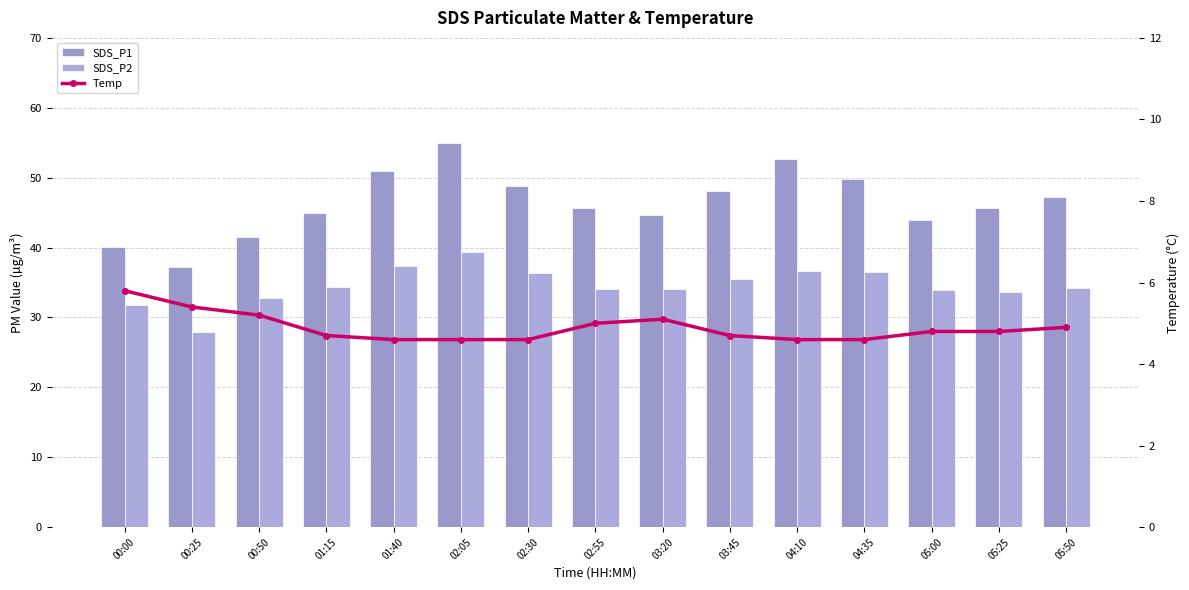

What is the label of the 15th bar from the right?

00:00